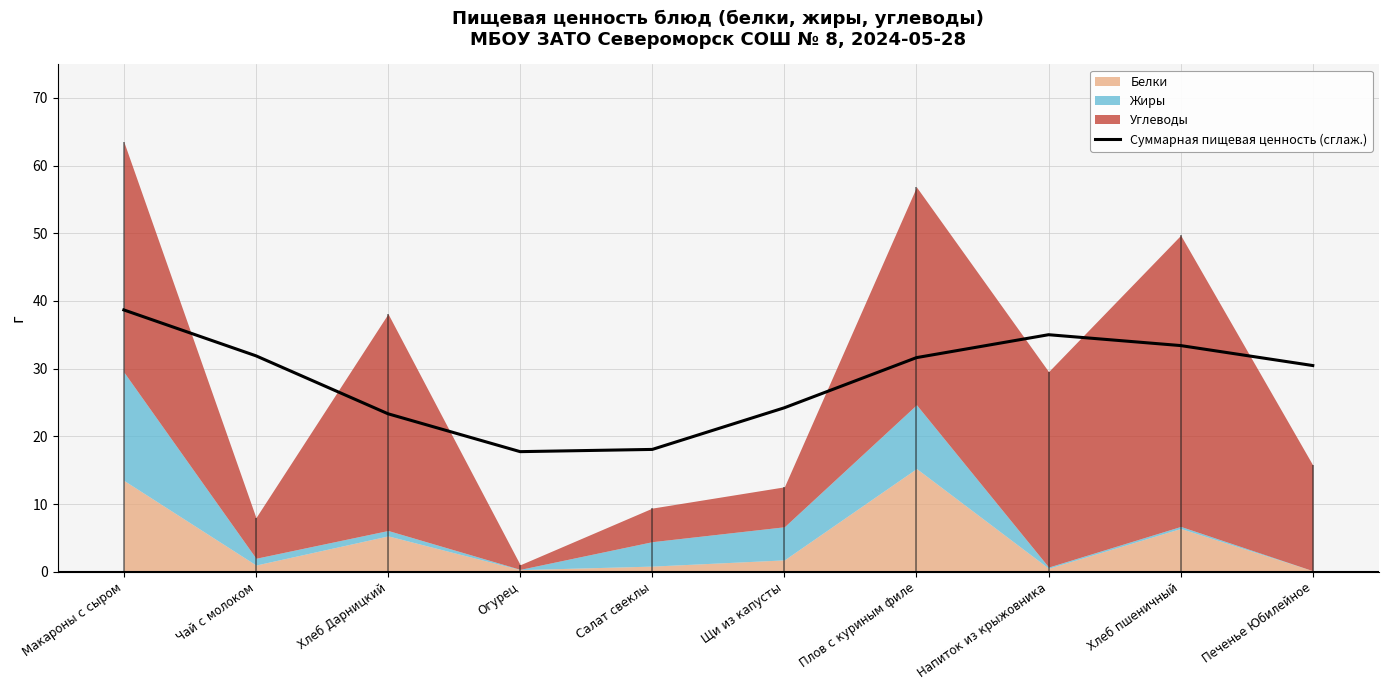

How many data points does each series have?

10